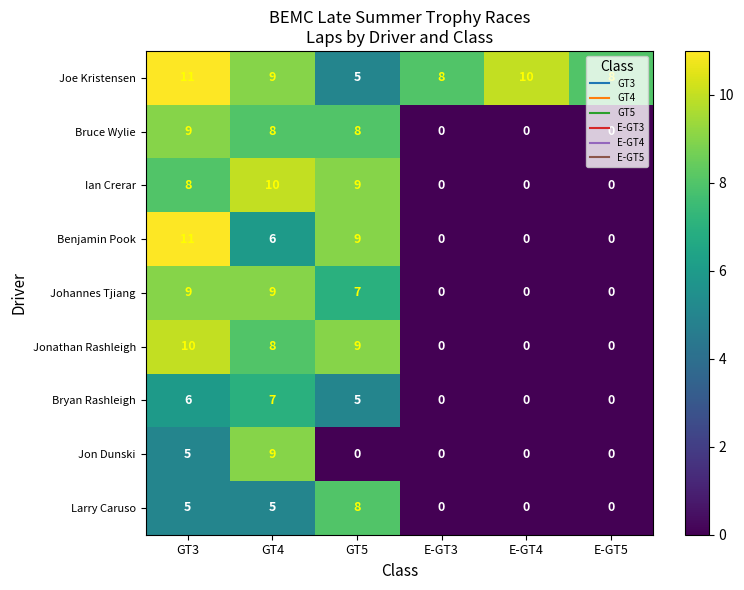

Where does the Benjamin Pook series first go above 6?

GT3